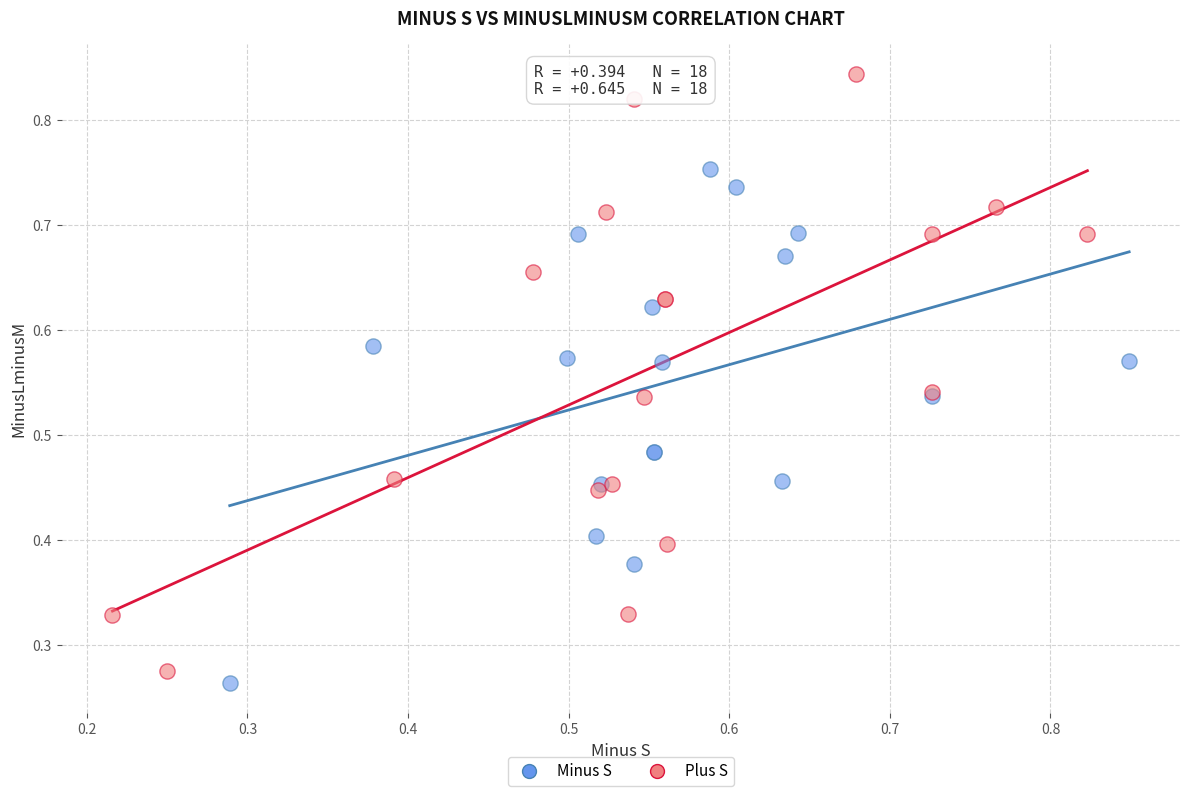

Which series reaches the maximum Y coordinate?

Plus S